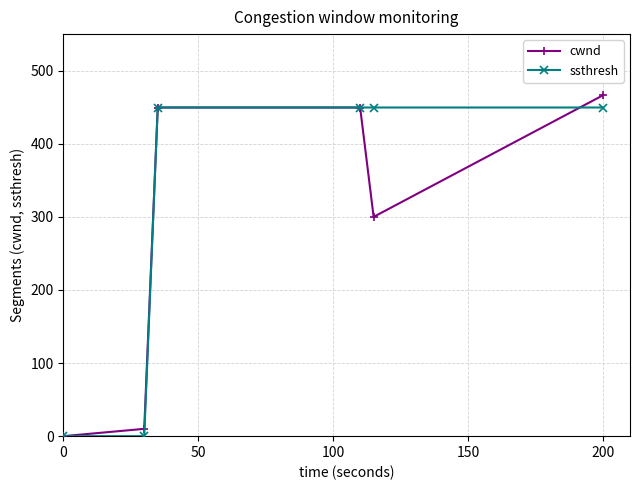

Does the chart have visible grid lines?

Yes